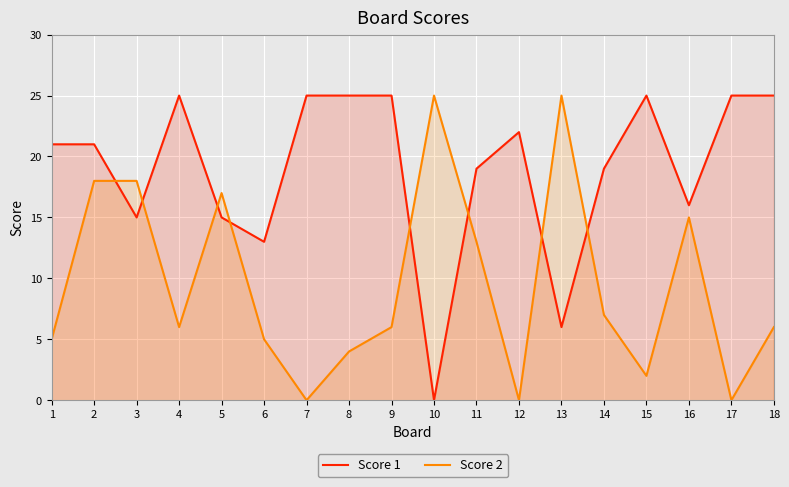

How many lines are shown in the chart?

2